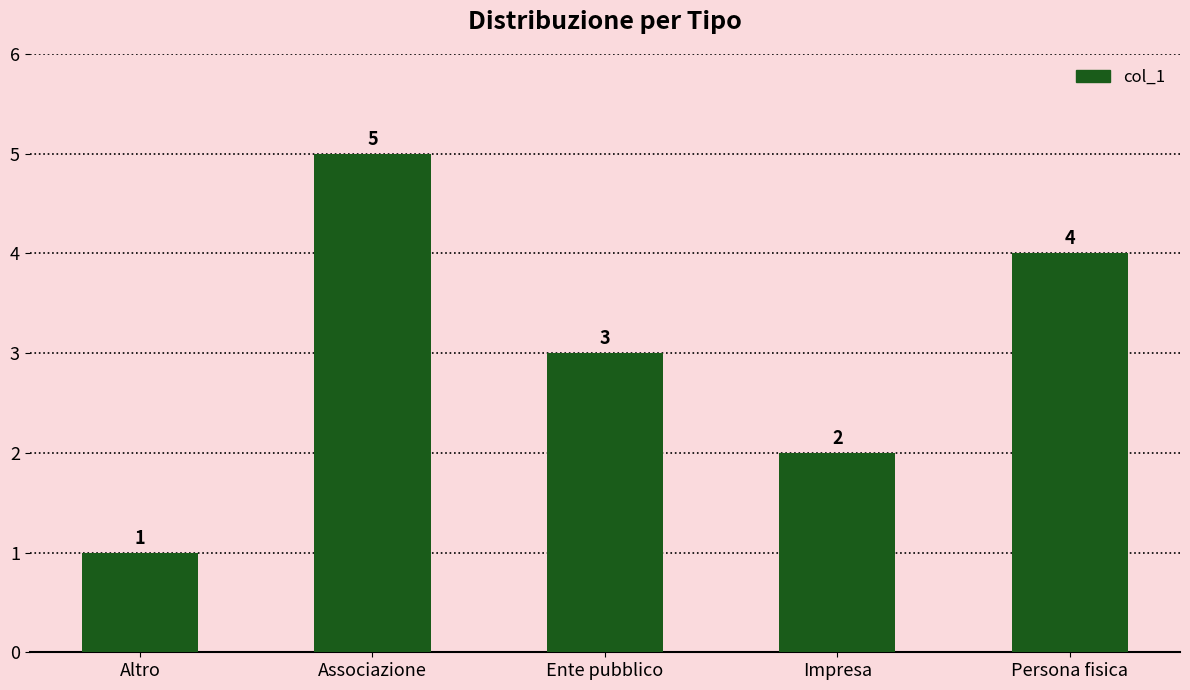

What is the maximum value shown in the chart?

5